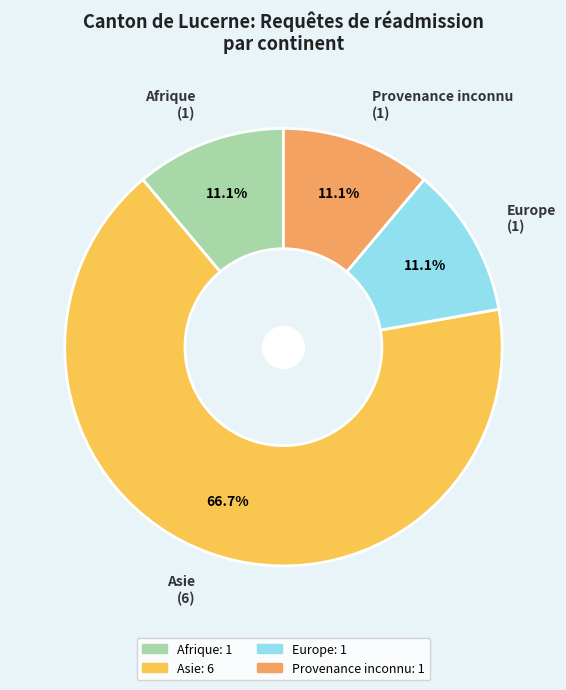

What percentage do Afrique and Europe together represent?

22.2%